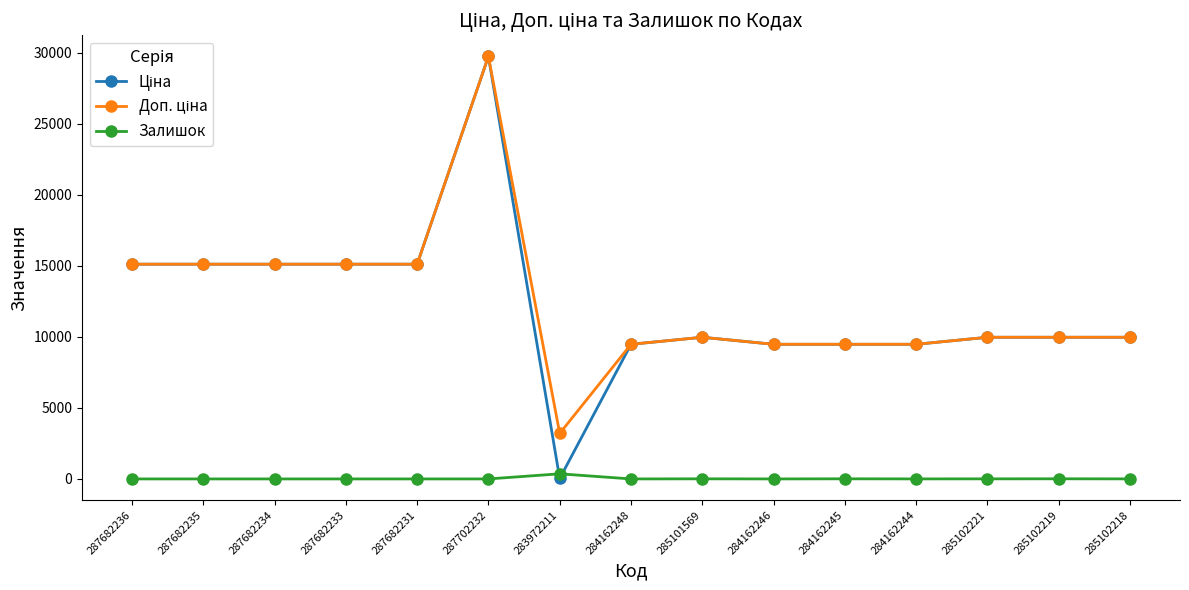

At which category is the sum across all series the highest?

287702232